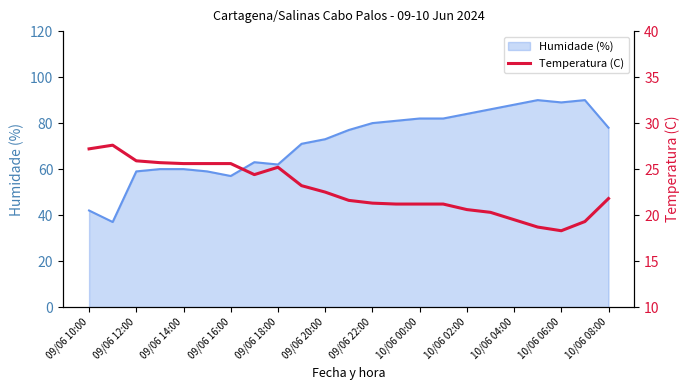

What is the lowest value of the Humidade (%) series?

37